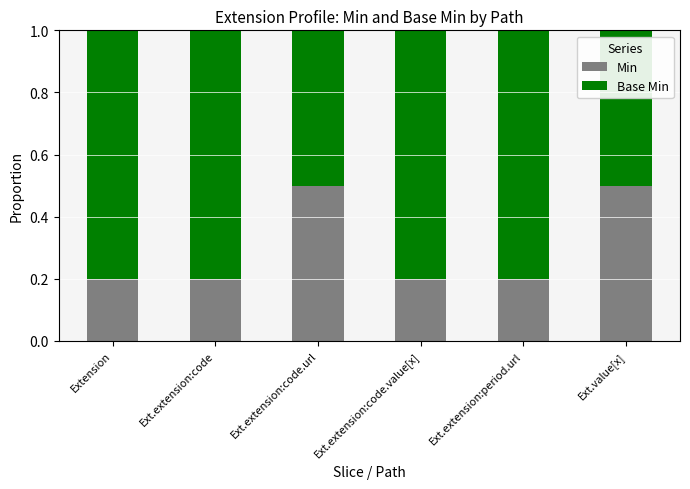

What is the total value across all series at Ext.extension:code?

1.0